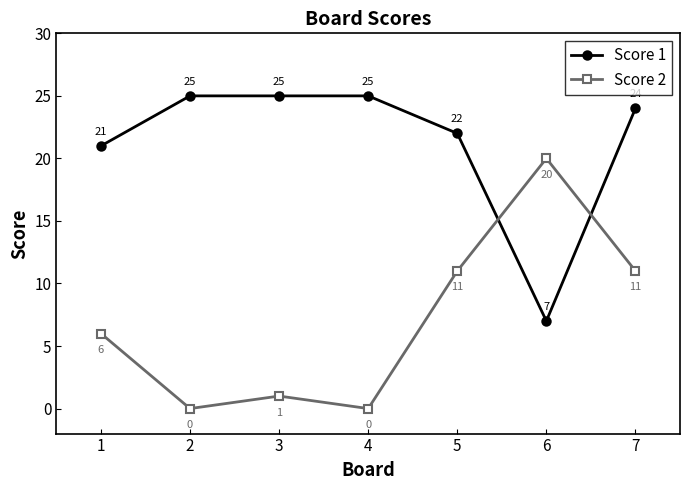

How many interior local valleys does the Score 1 series have?

1